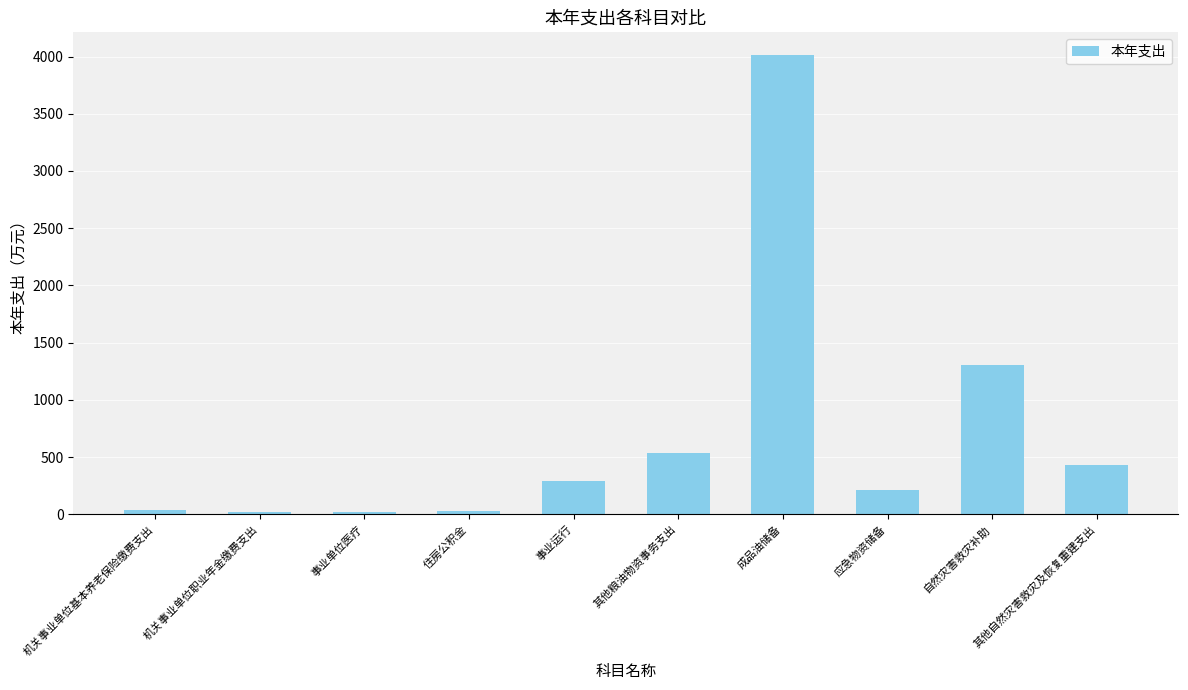

What is the maximum value shown in the chart?

4011.0